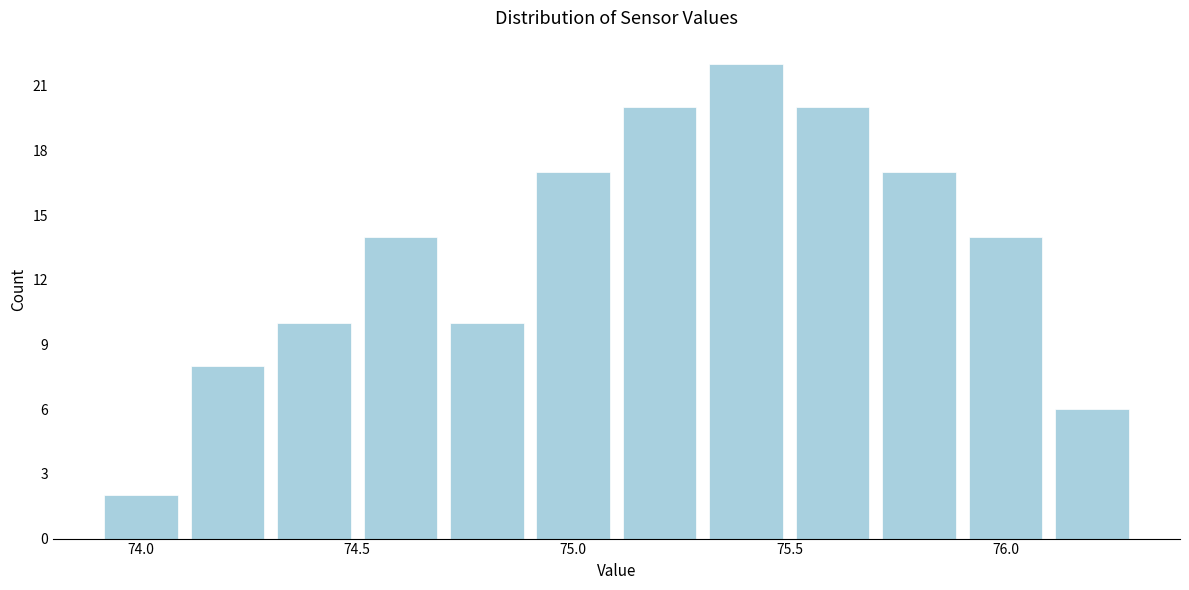

Over which range of the x-axis is the bar tallest?

75.3 to 75.5